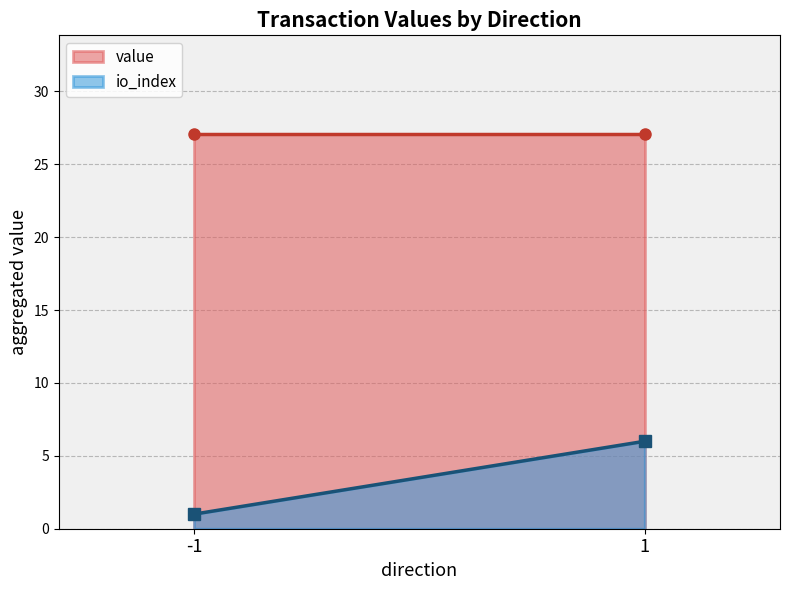

At how many categories does at least one series exceed 16?

2